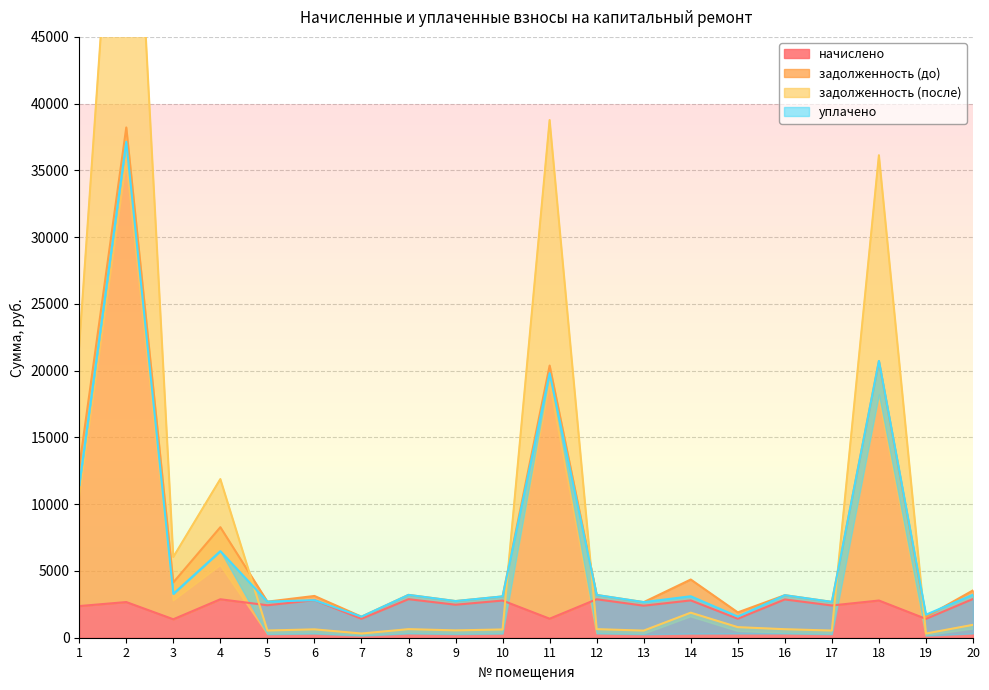

True or false: начислено and задолженность (после) cross at least once.

False